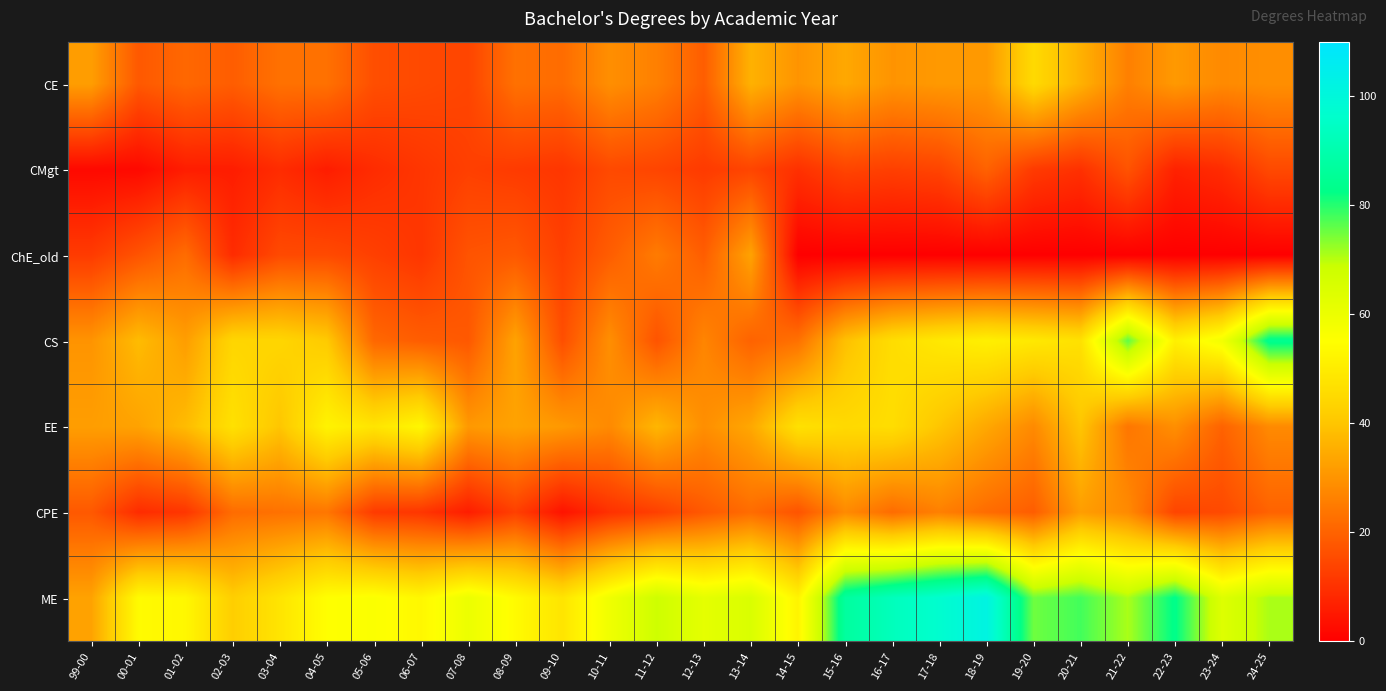

At which category is the sum across all series the highest?

18-19